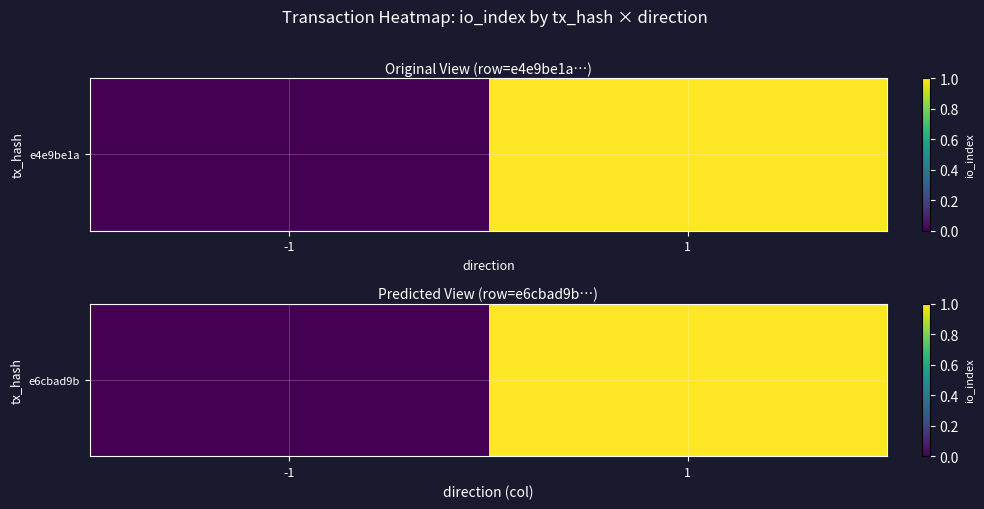

Rank the categories by value from highest to lowest.

1, -1